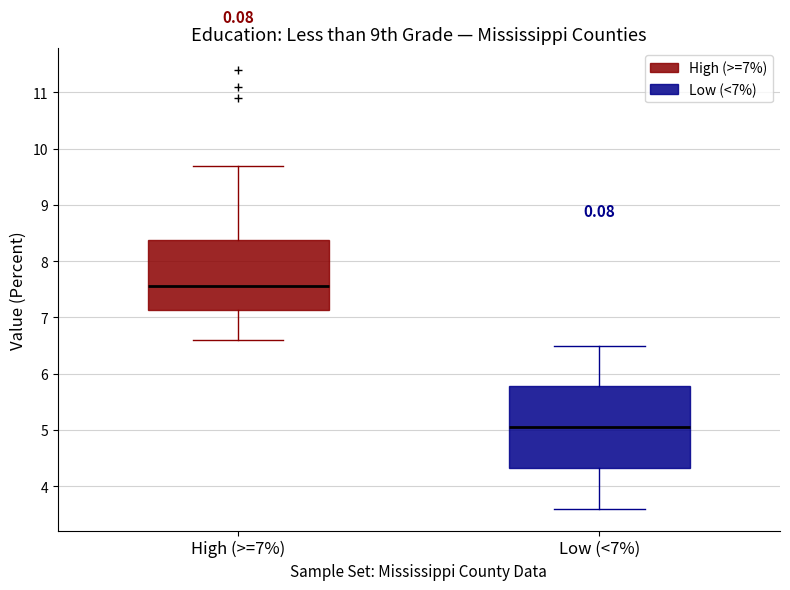

Which box has the lowest median line?

Low (<7%)